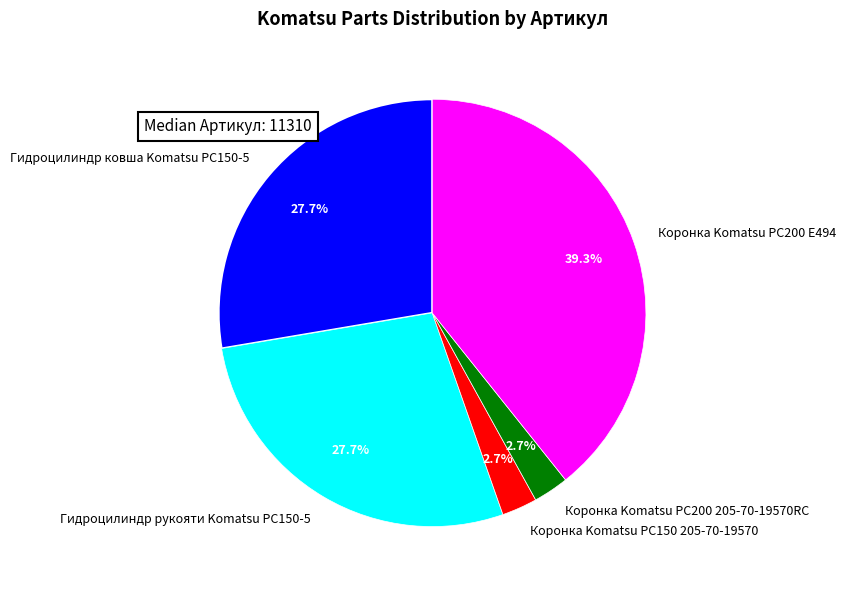

Is the sum of Коронка Komatsu PC200 205-70-19570RC and Коронка Komatsu PC150 205-70-19570 greater than half?

No